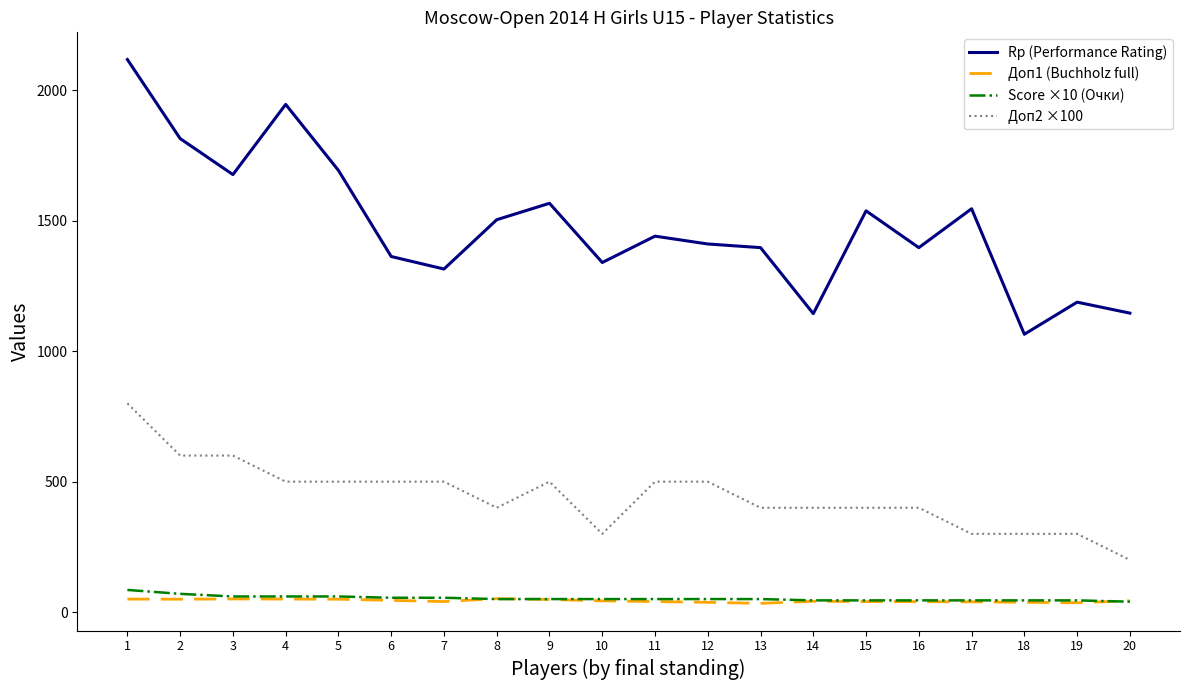

True or false: Доп1 (Buchholz full) and Rp (Performance Rating) cross at least once.

False